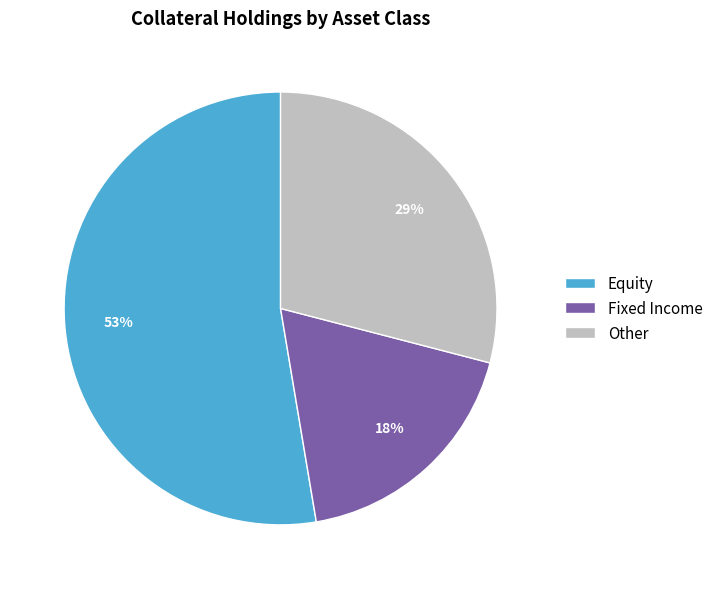

Which has a higher value, Fixed Income or Equity?

Equity